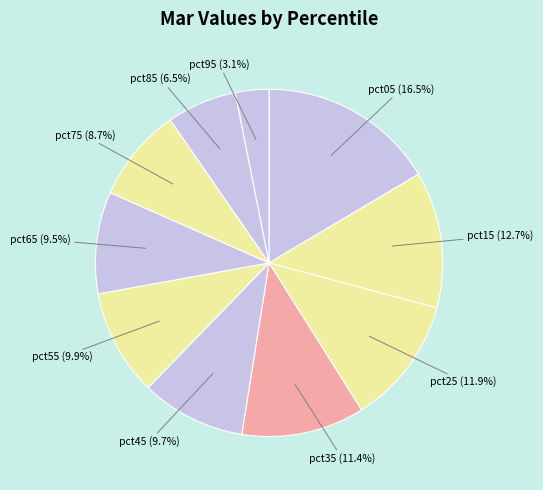

To the nearest percent, what is the average slice percentage?

10%